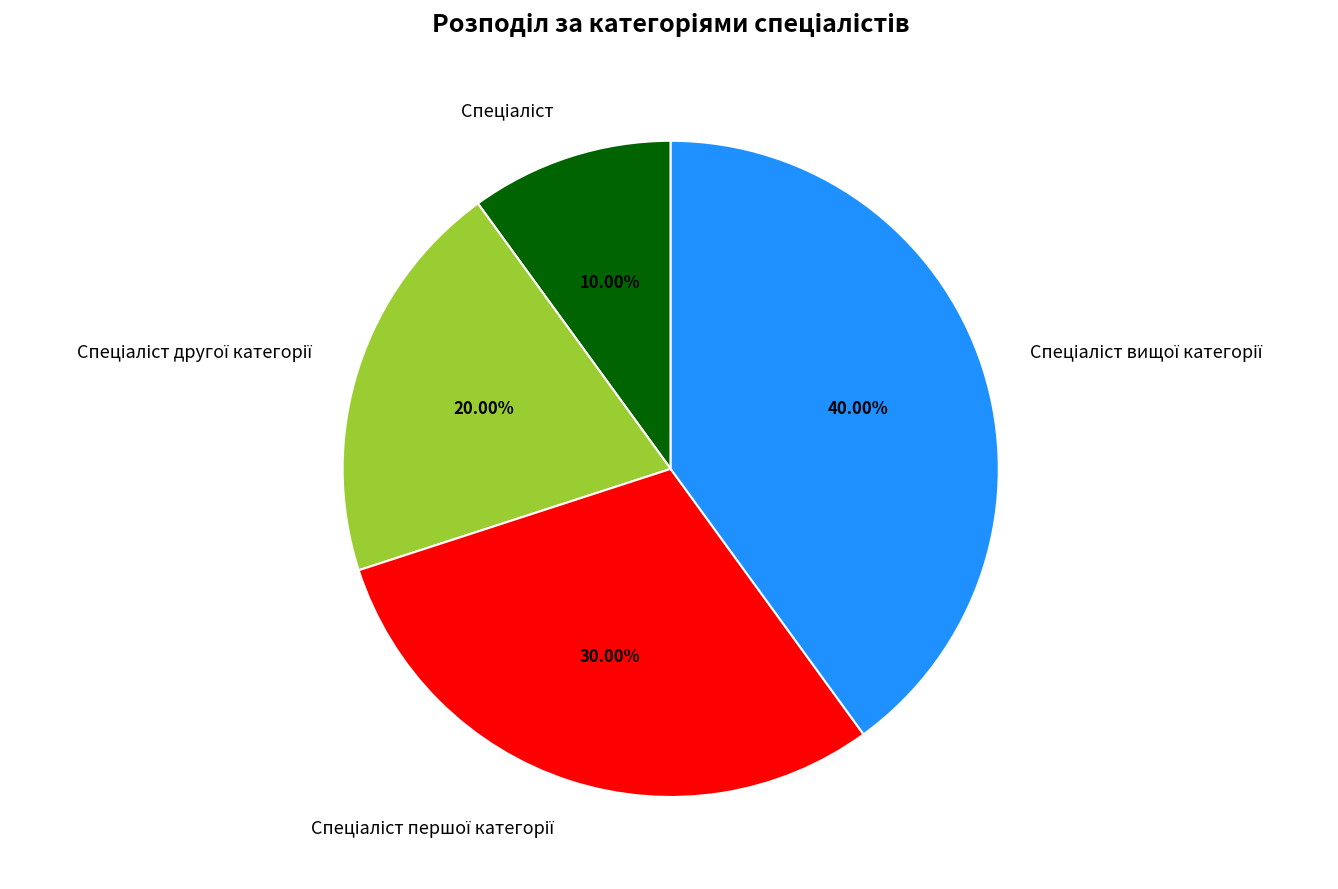

Is there a majority slice in this chart?

No